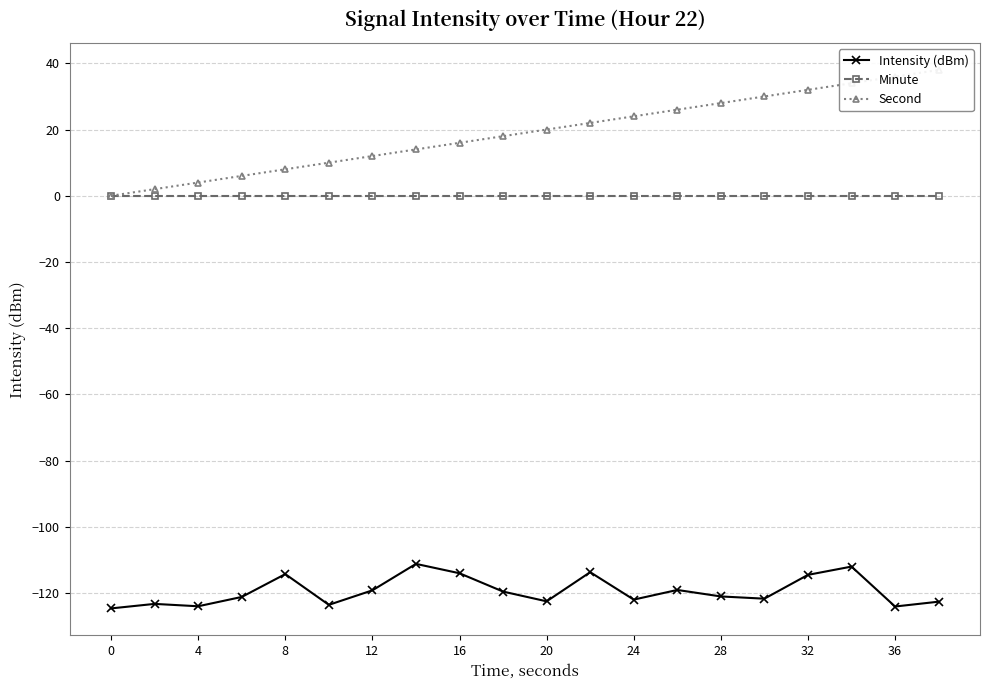

True or false: Minute and Intensity (dBm) cross at least once.

False